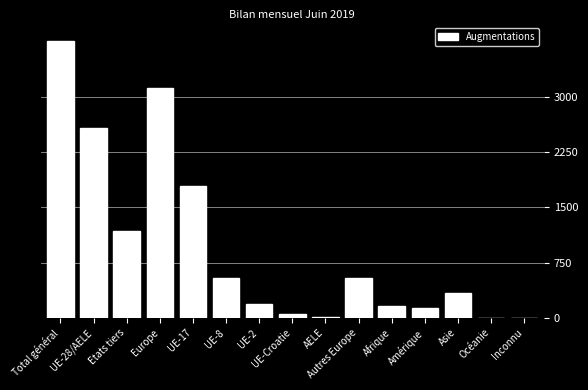

What is the difference between the values at Etats tiers and UE-2?

990